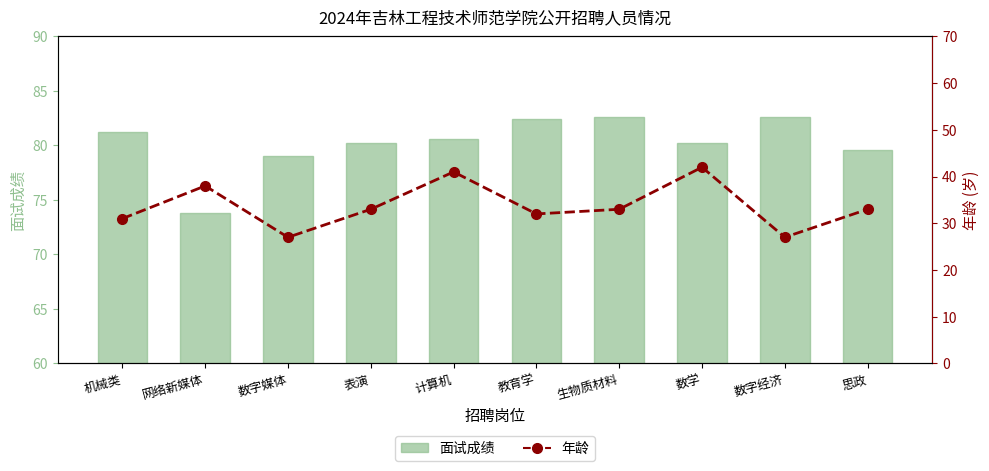

How many values in the 面试成绩 series are below 80?

3